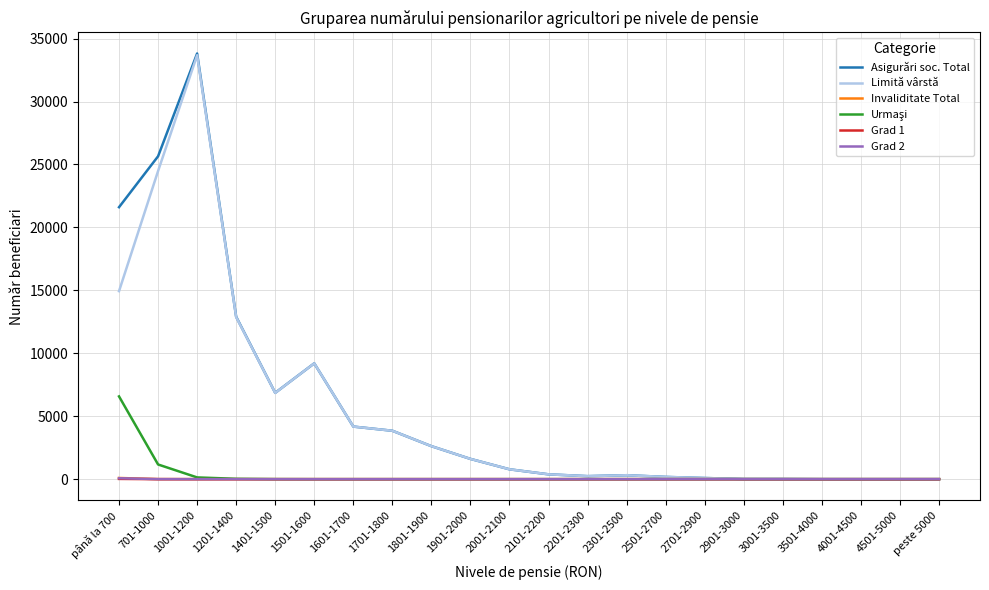

Which series has the largest range (max minus min)?

Asigurări soc. Total